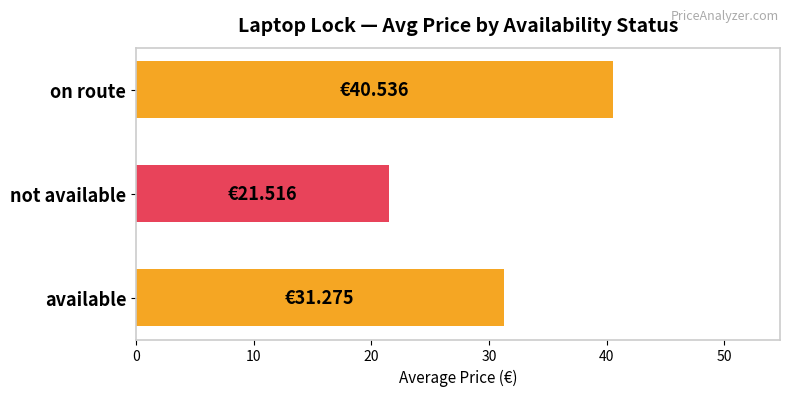

Which has a higher value, on route or not available?

on route